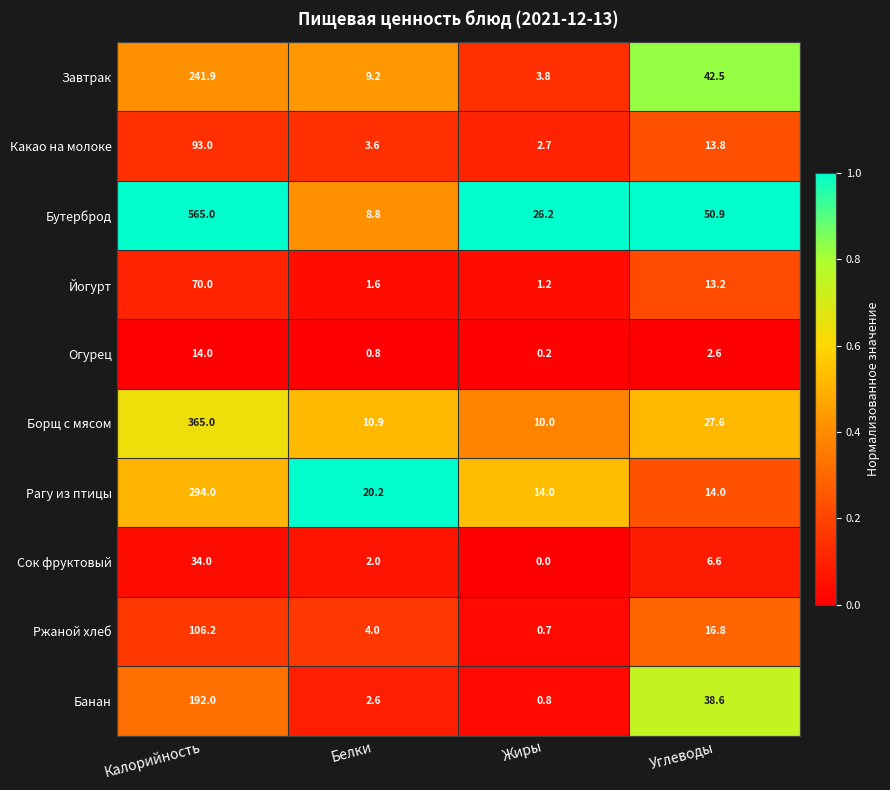

At which category does the chart reach its minimum across all series?

Жиры